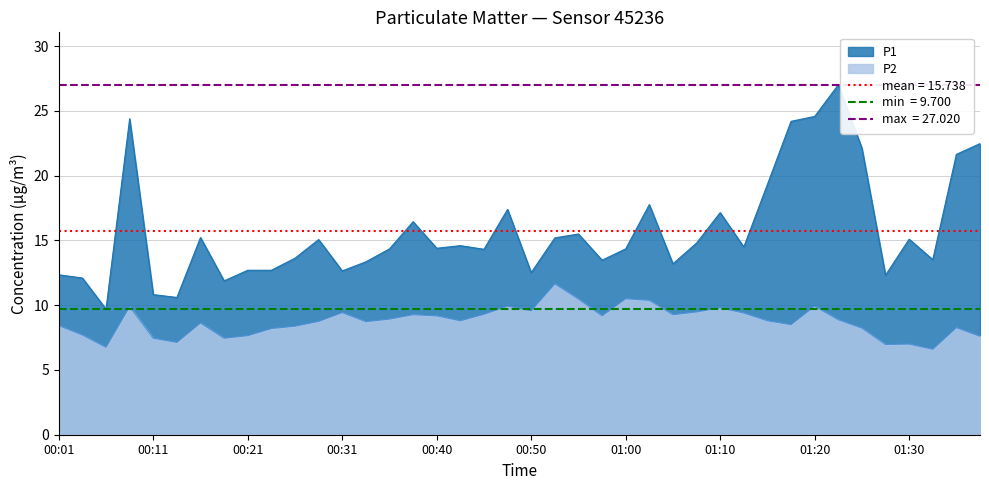

What is the lowest value of the P2 series?

6.6